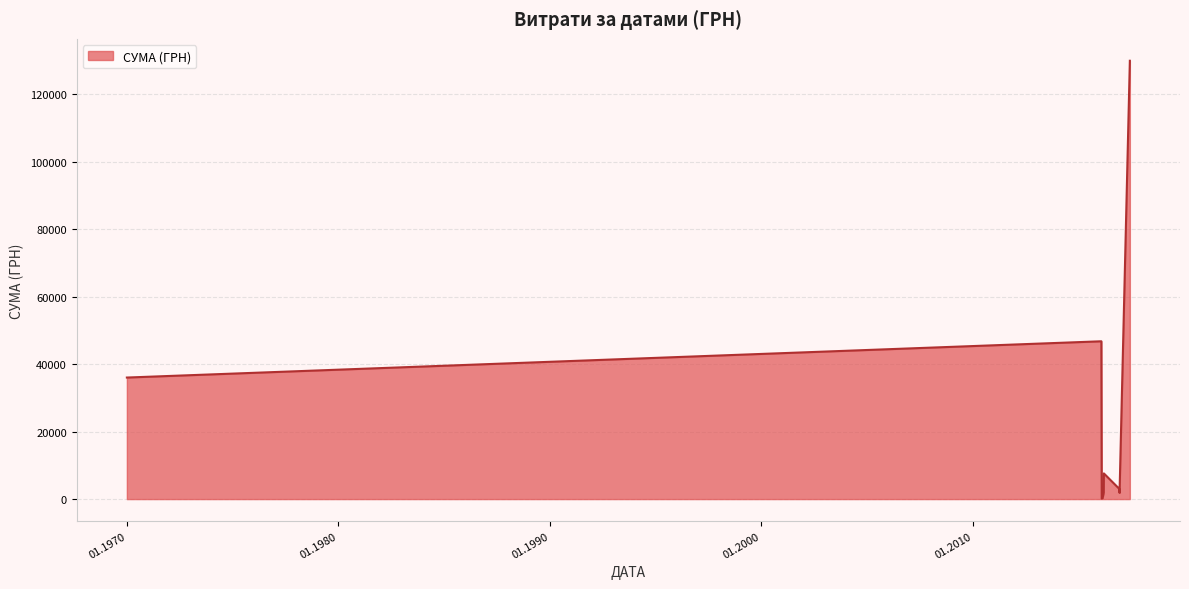

What is the difference between the maximum and minimum values?

129864.3